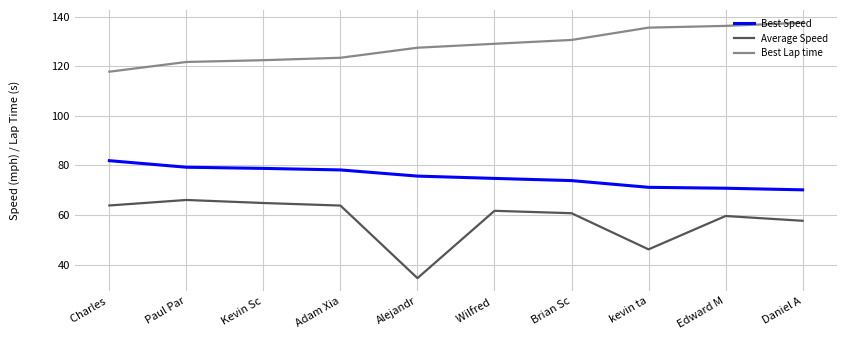

What position from the right is Kevin Sc?

8